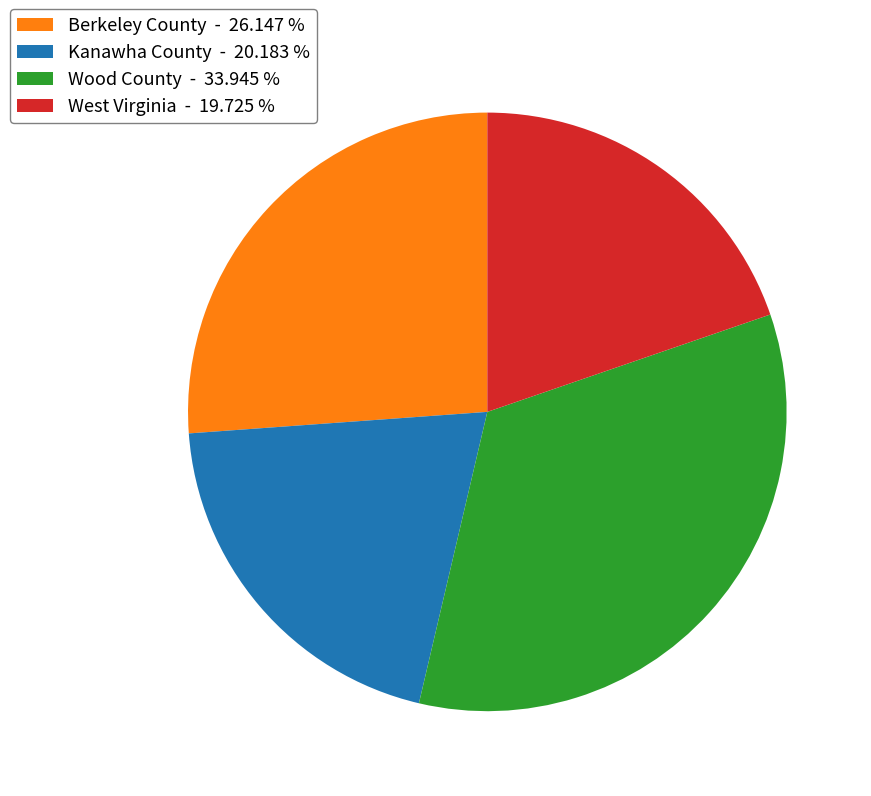

How many segments does this pie chart have?

4